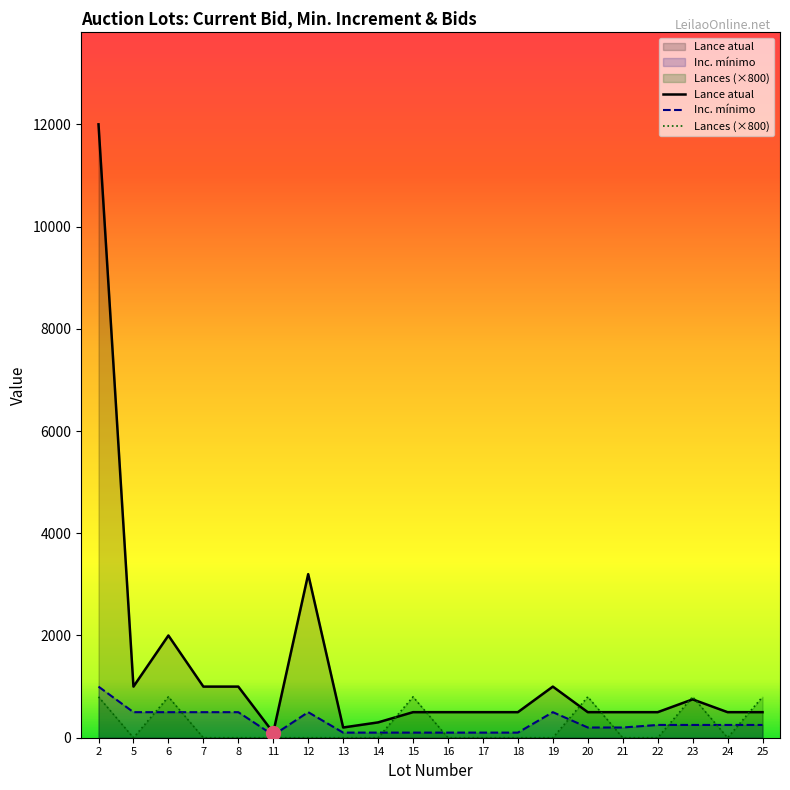

What is the difference between the maximum and minimum values in the Lances series?

800